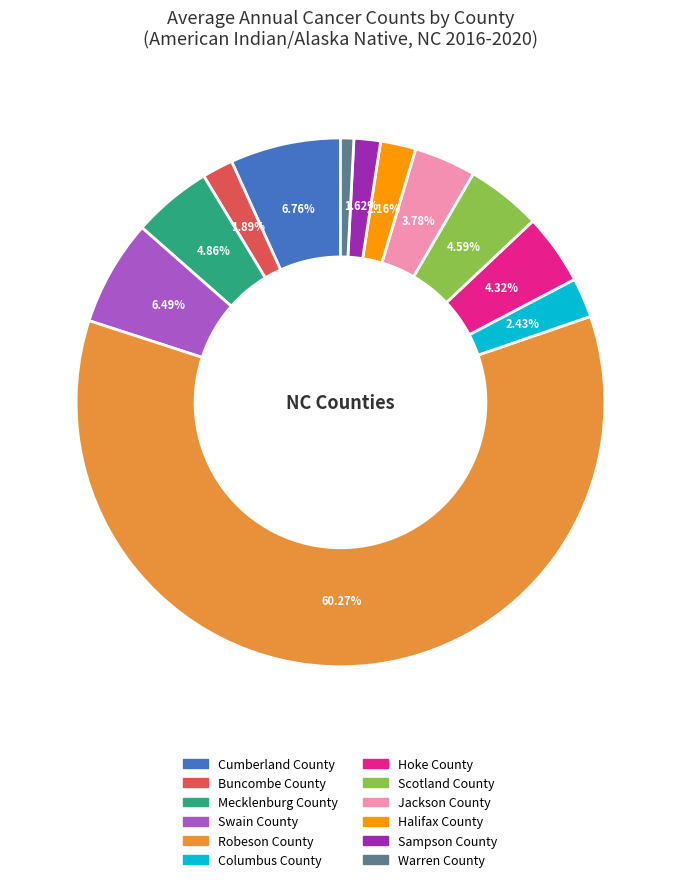

What is the largest slice in the pie chart?

Robeson County